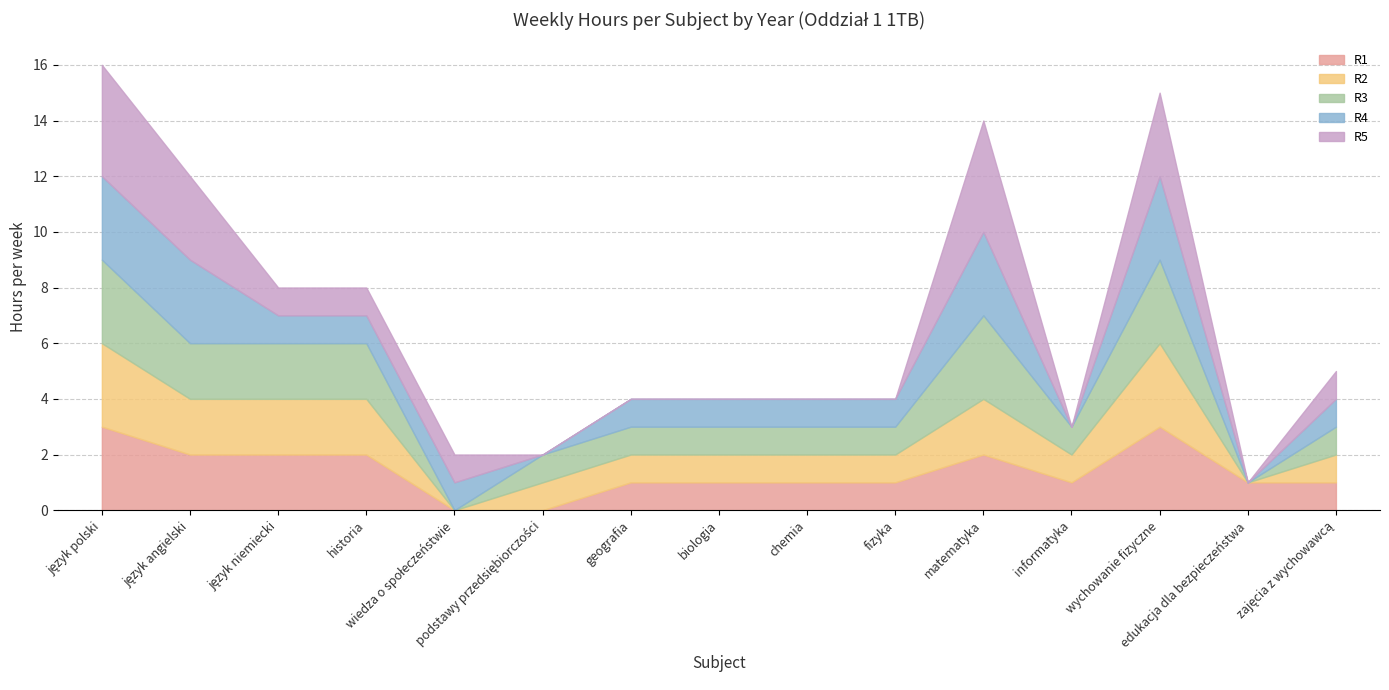

How many distinct data groups are displayed?

5